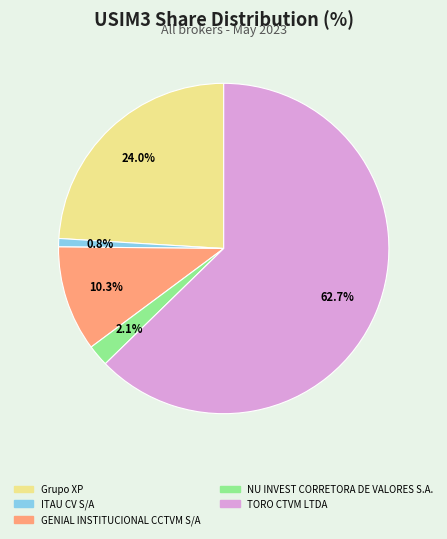

Rank the categories by value from lowest to highest.

ITAU CV S/A, NU INVEST CORRETORA DE VALORES S.A., GENIAL INSTITUCIONAL CCTVM S/A, Grupo XP, TORO CTVM LTDA